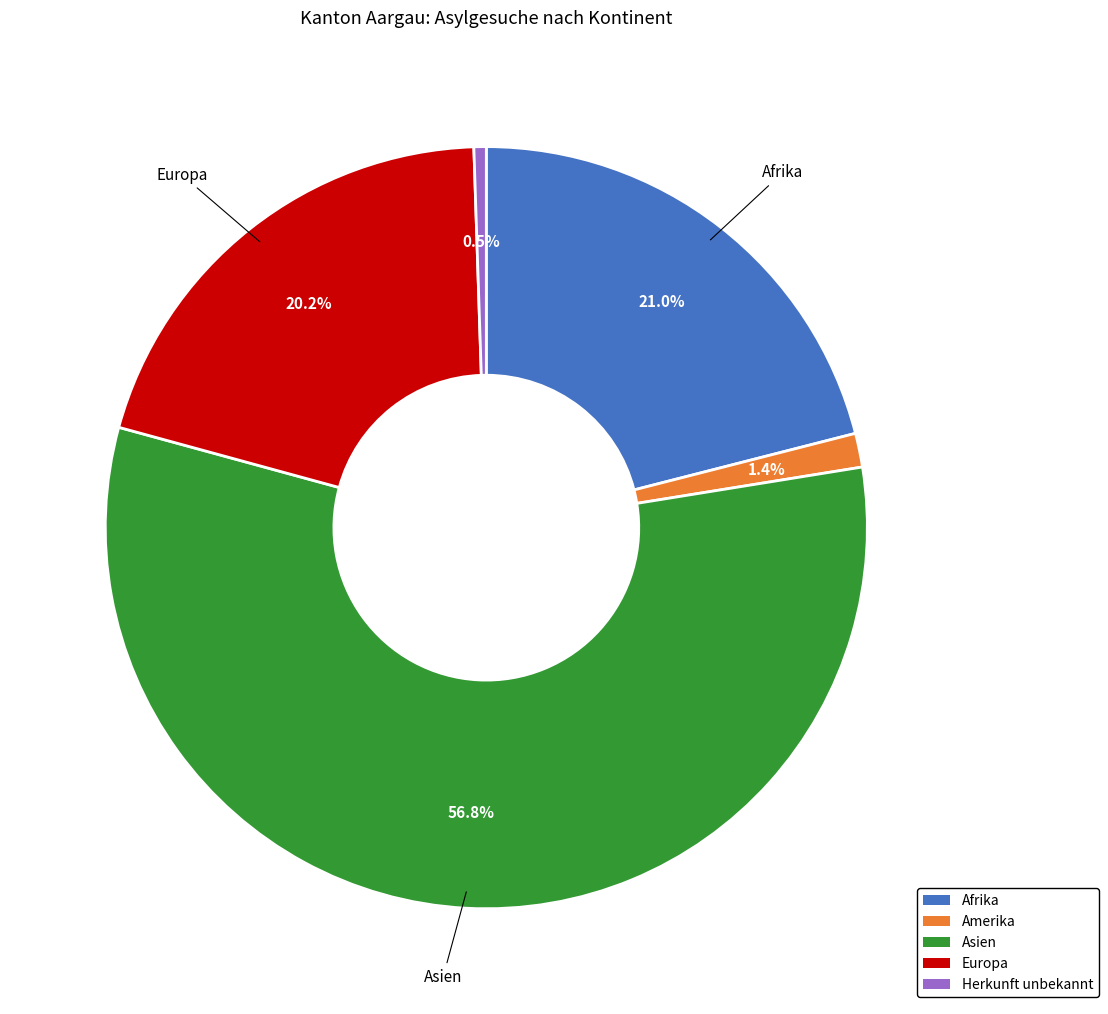

Is there any slice that represents more than half of the pie?

Yes